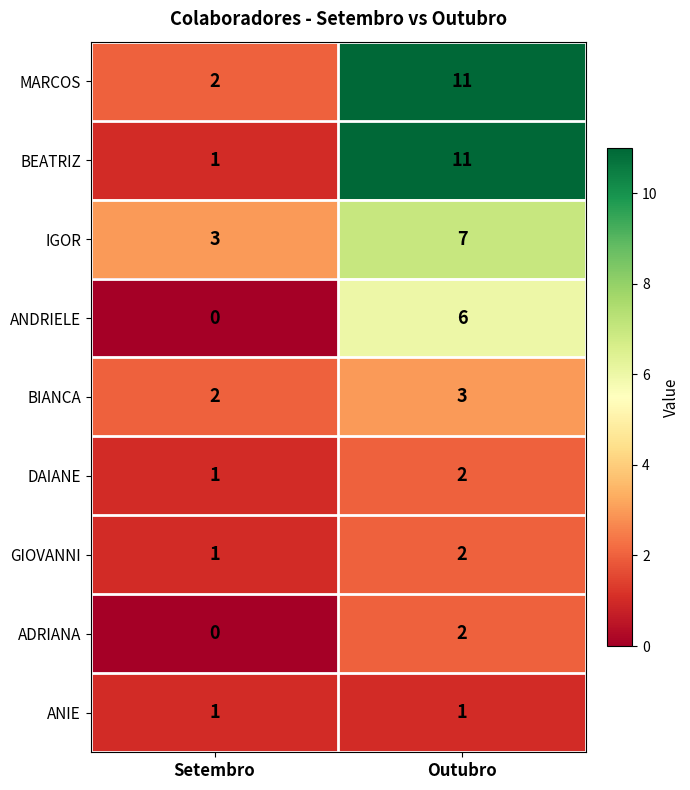

Which series has the largest total across all categories?

MARCOS